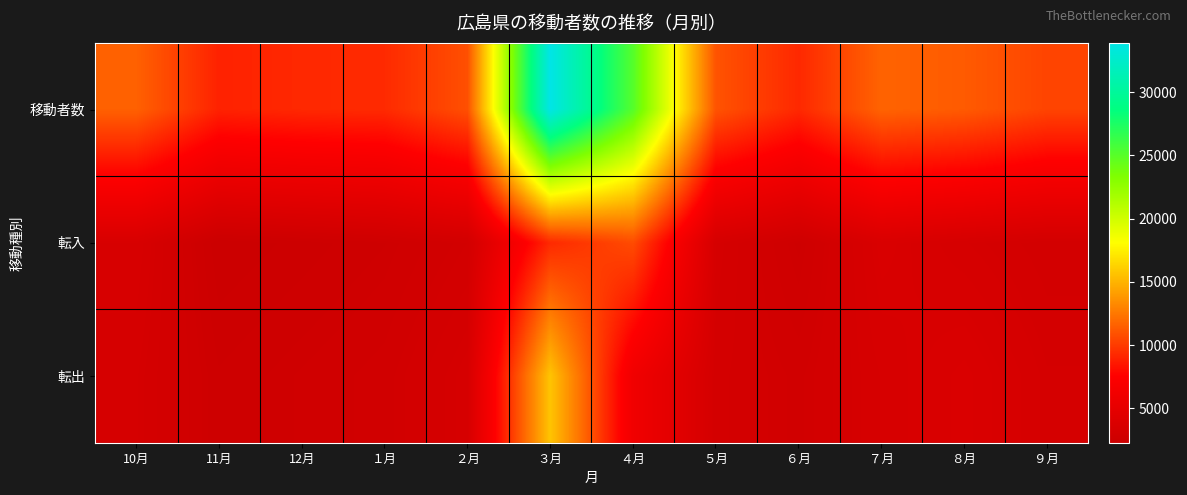

Which series changed the most between 10月 and ９月?

移動者数